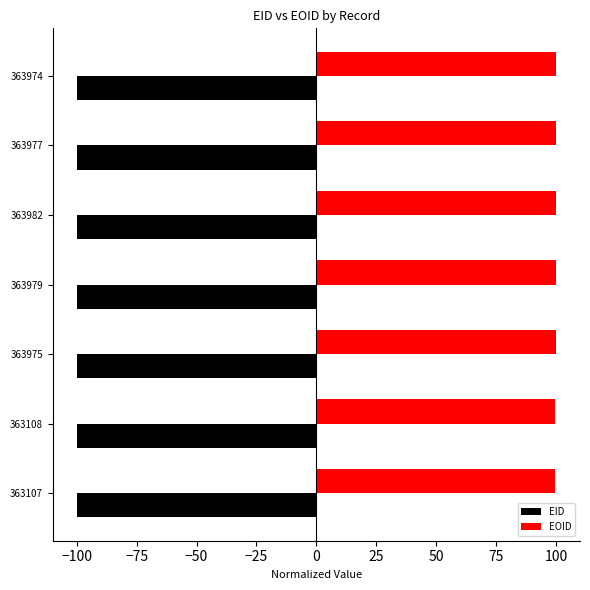

How many series are shown in this chart?

2